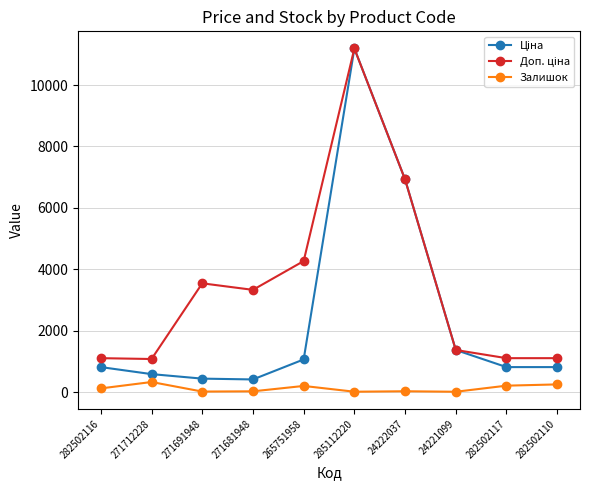

Is it true that Залишок equals 17.0 at 285112220?

True